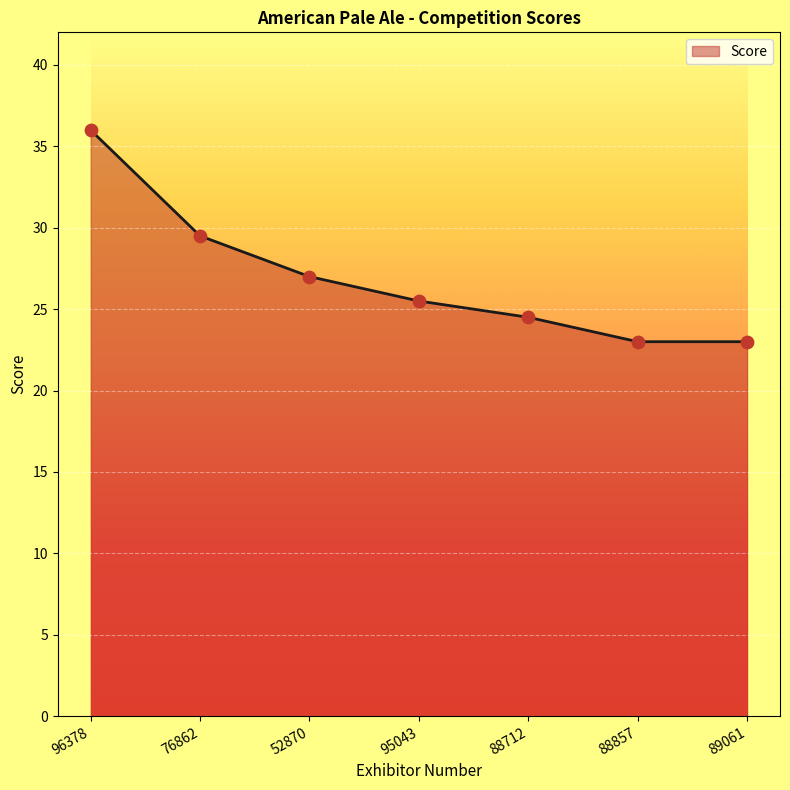

What is the ratio of the value at 88857 to the value at 96378?

0.6